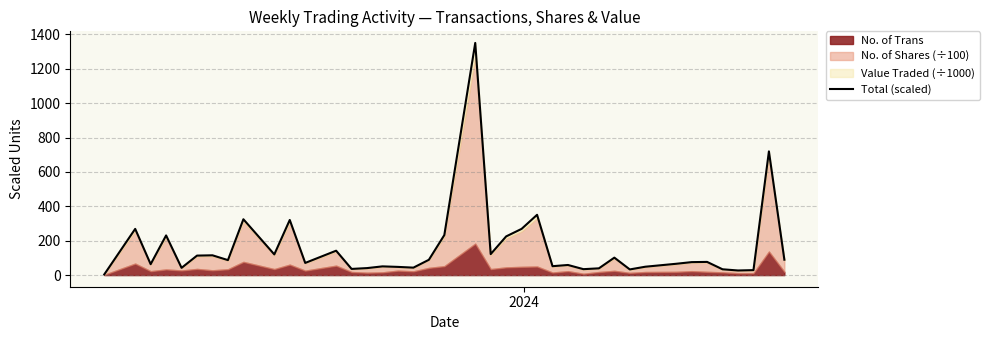

At which label does the data first exceed 76?

2024